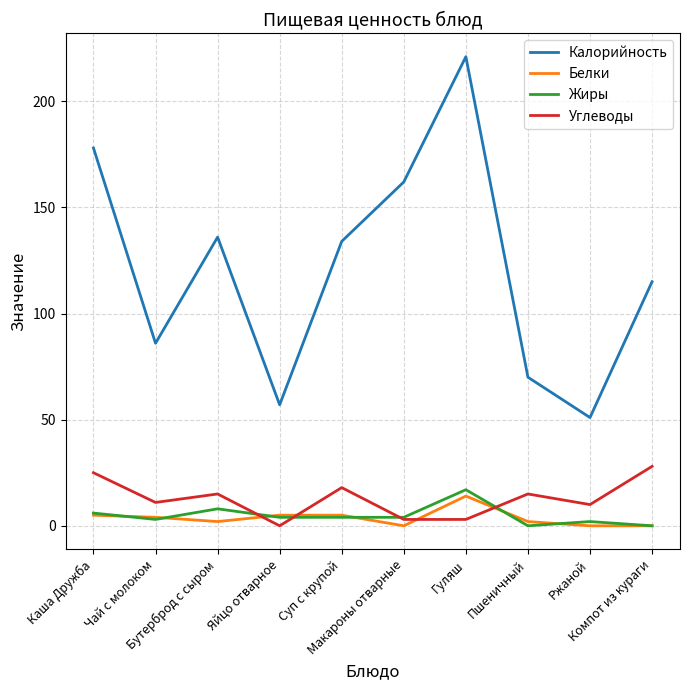

What is the sum of all Углеводы values?

128